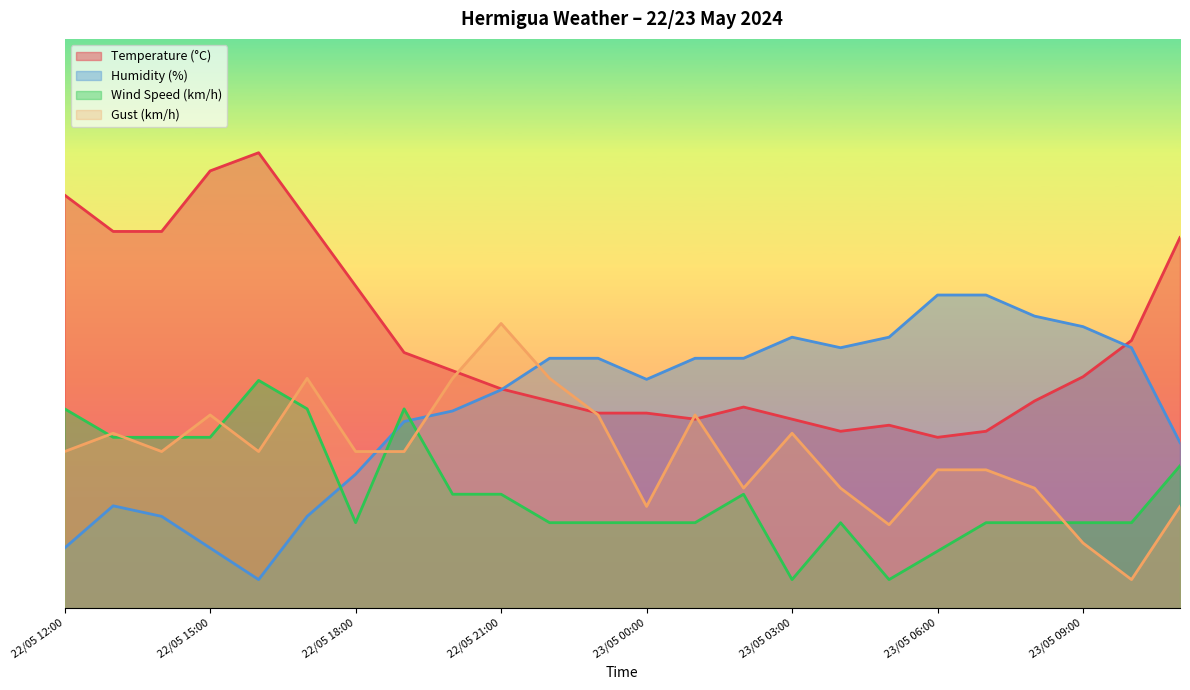

What is the minimum value shown in the chart?

6.0